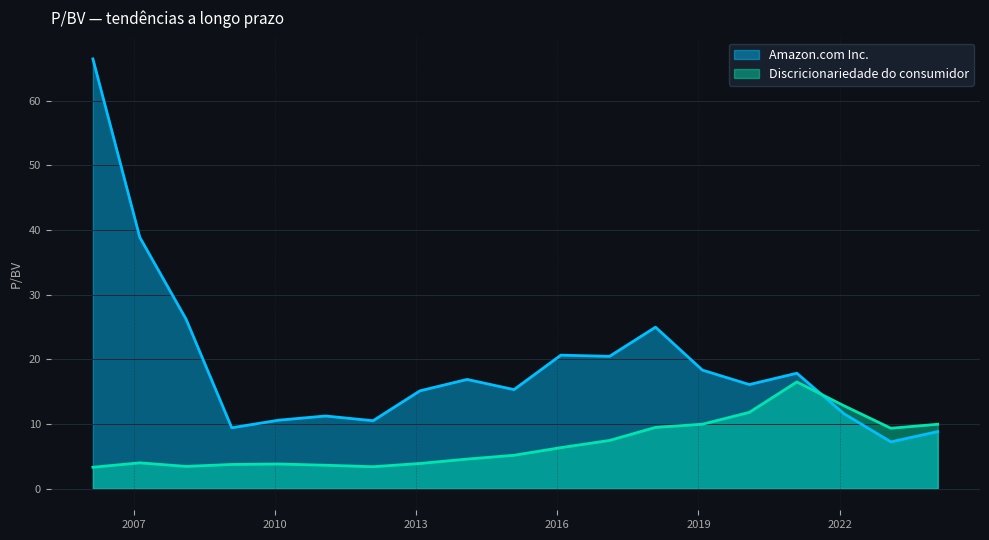

Rank the series by their average value, from highest to lowest.

Amazon.com Inc., Discricionariedade do consumidor